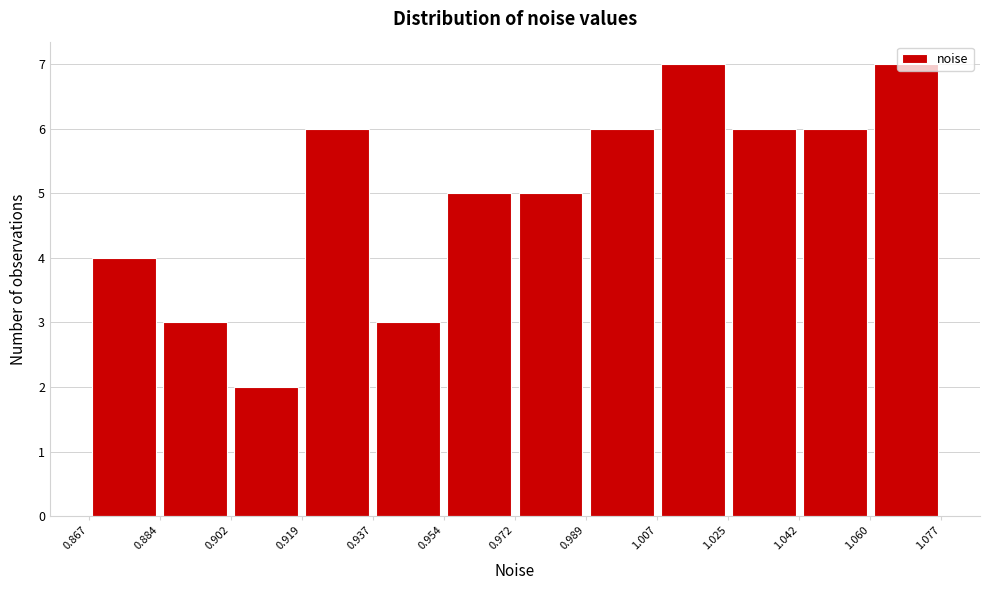

Reading left to right, transcribe this chart: for each bar, give the range it covers on the x-axis and its height. The values are not printed on the chart, so give them approximately, as read against the axis.

0.867 to 0.884: 4
0.884 to 0.902: 3
0.902 to 0.919: 2
0.919 to 0.937: 6
0.937 to 0.954: 3
0.954 to 0.972: 5
0.972 to 0.989: 5
0.989 to 1.007: 6
1.007 to 1.025: 7
1.025 to 1.042: 6
1.042 to 1.060: 6
1.060 to 1.077: 7